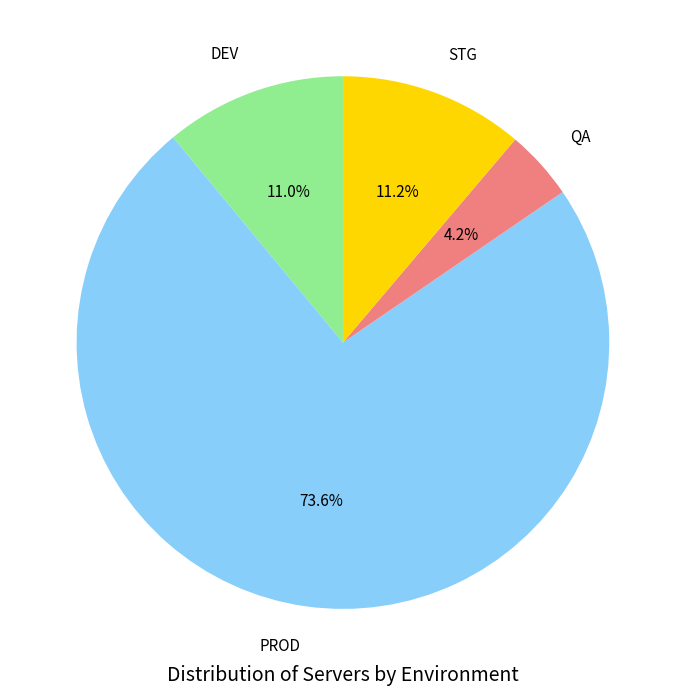

Which category has the smallest portion of the pie?

QA